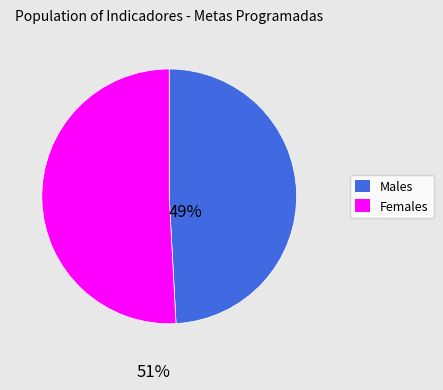

Do Males and Females together represent more than half of the pie?

Yes